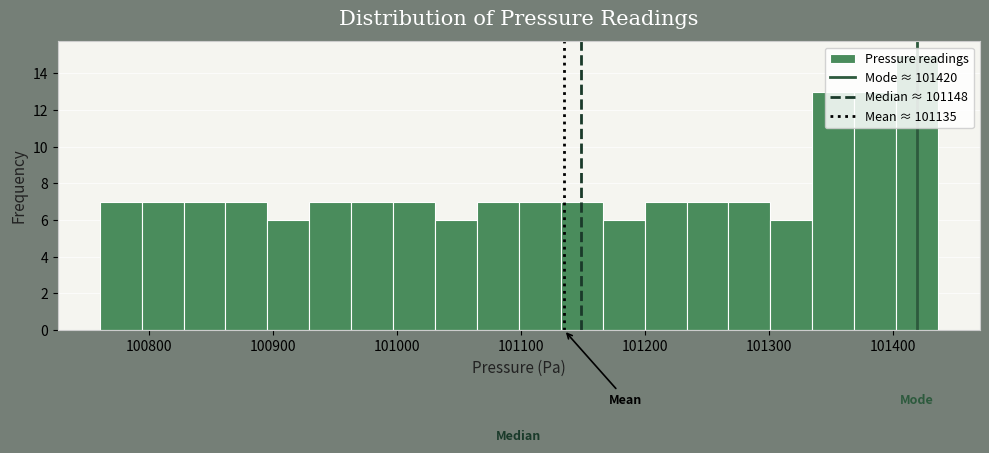

Read against the x-axis, roughly where is the centre of the tallest bar?

101420